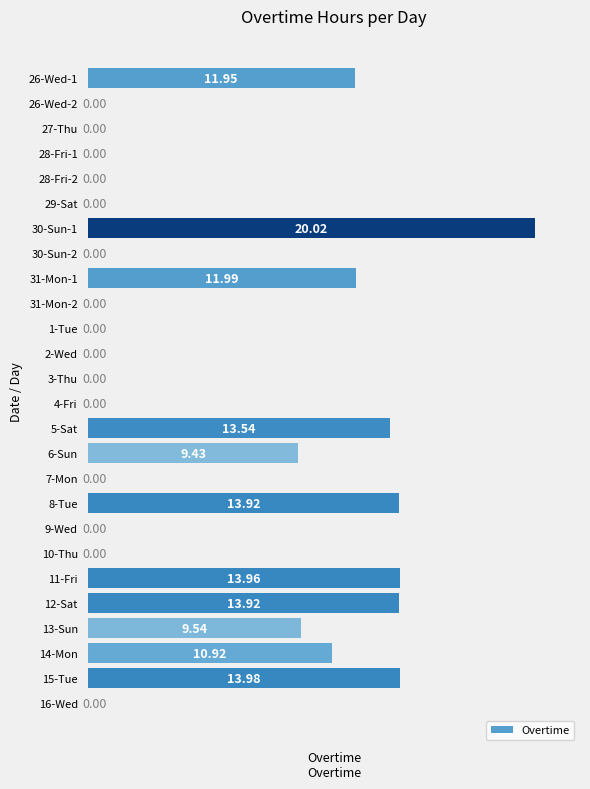

What is the change in value from 26-Wed-1 to 5-Sat?

+1.6